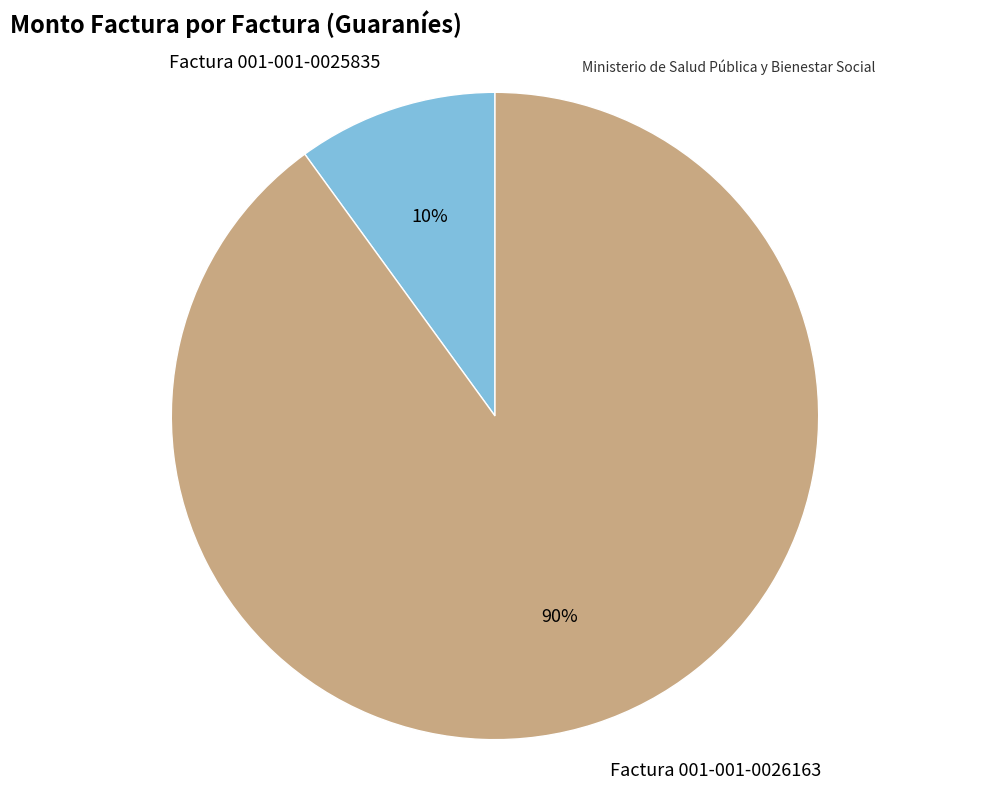

Combined, do Factura 001-001-0025835 and Factura 001-001-0026163 account for over 50%?

Yes